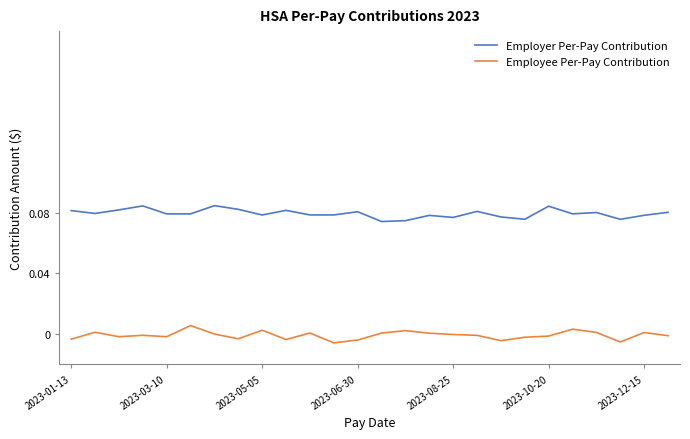

True or false: Employee Per-Pay Contribution has more than 2 points higher than both neighbors.

True